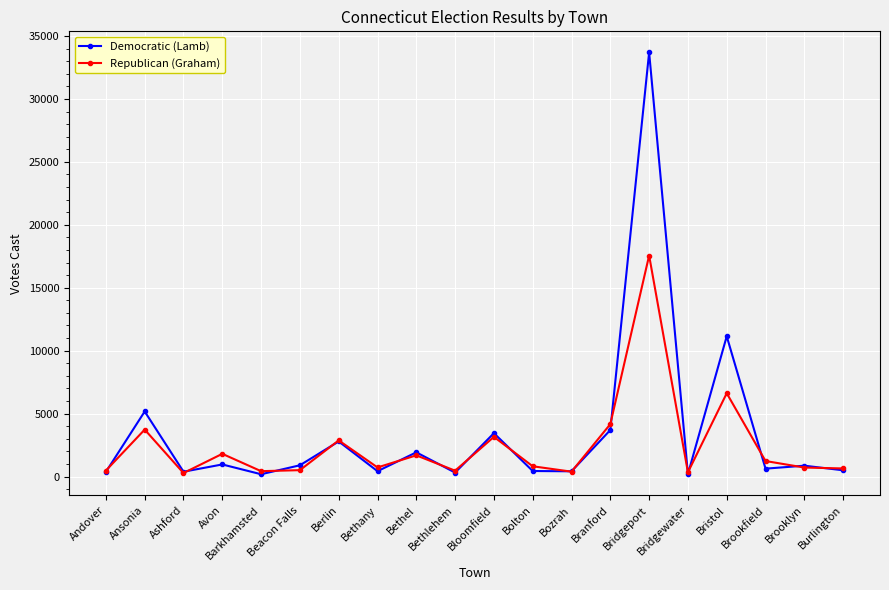

What is the approximate value of Democratic (Lamb) at Branford?

3694